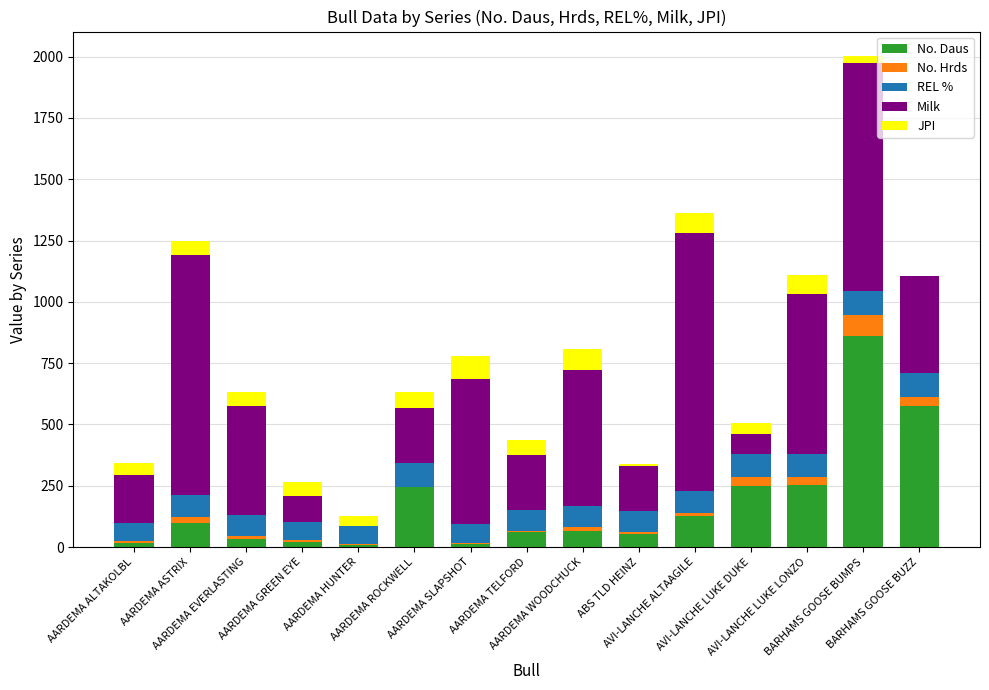

What is the sum of all No. Daus values?

2677